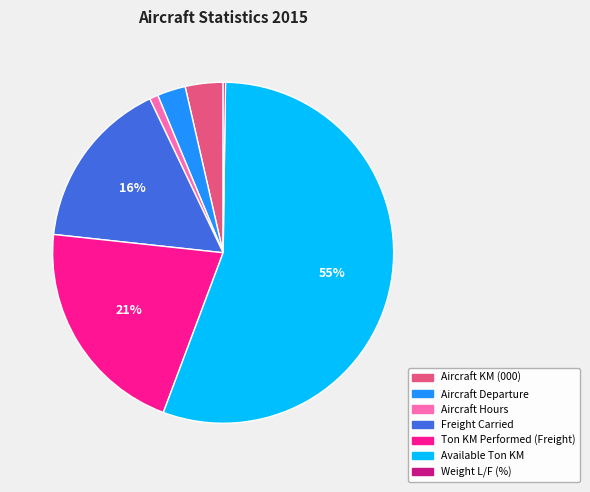

The Ton KM Performed (Freight) slice represents 21% of the pie. True or false?

True